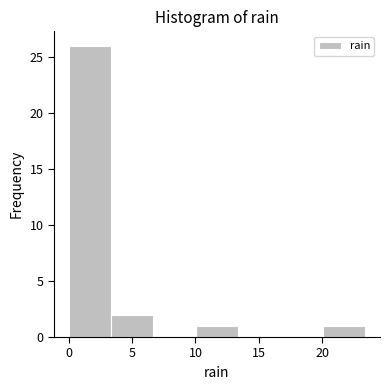

Over which range of the x-axis is the bar tallest?

0.0 to 3.5